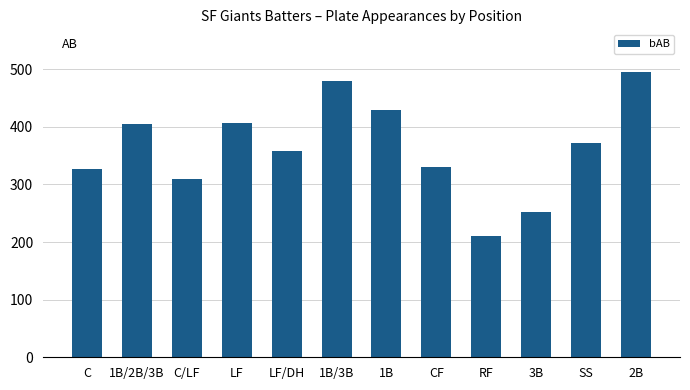

True or false: the data shows 614 at SS.

False